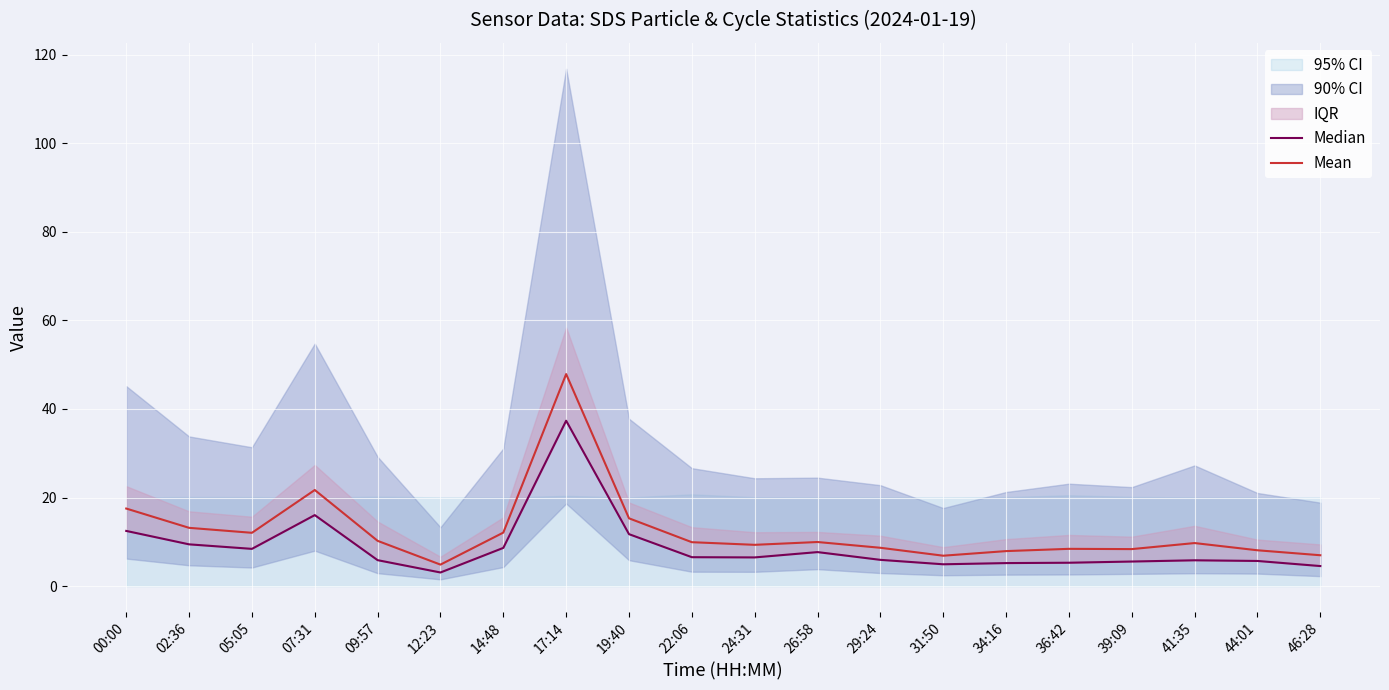

True or false: Mean and Median intersect in this chart.

False